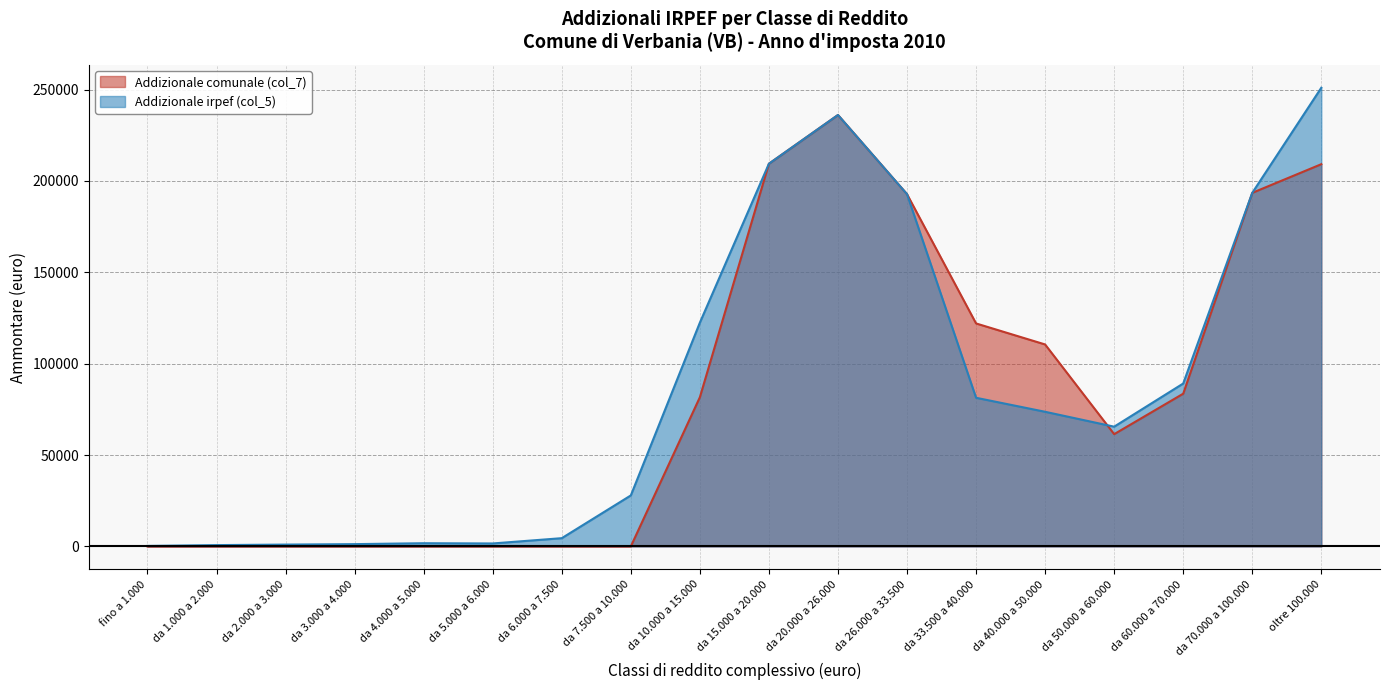

Where is the first local maximum for Addizionale comunale (col_7)?

da 20.000 a 26.000